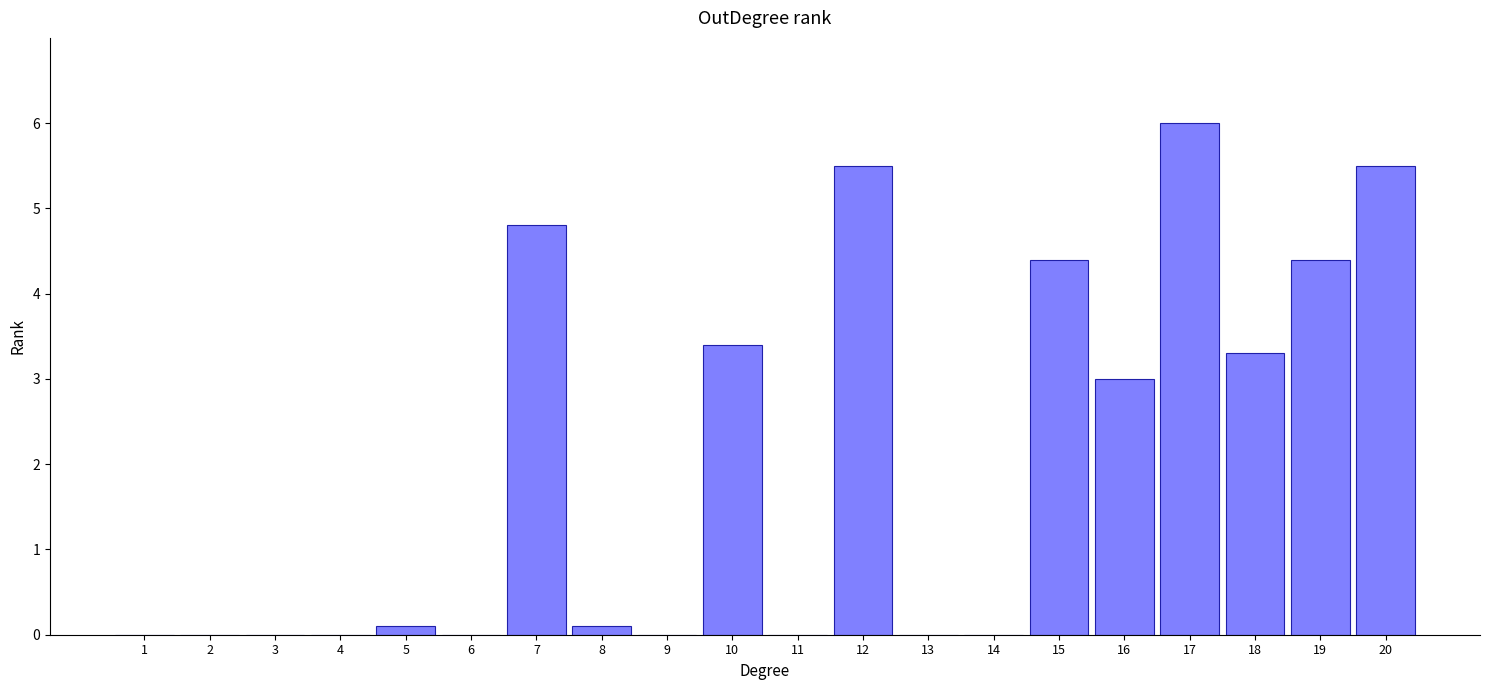

Reading left to right, list all the values displayed in this chart.

1=0.0	2=0.0	3=0.0	4=0.0	5=0.1	6=0.0	7=4.8	8=0.1	9=0.0	10=3.4	11=0.0	12=5.5	13=0.0	14=0.0	15=4.4	16=3.0	17=6.0	18=3.3	19=4.4	20=5.5